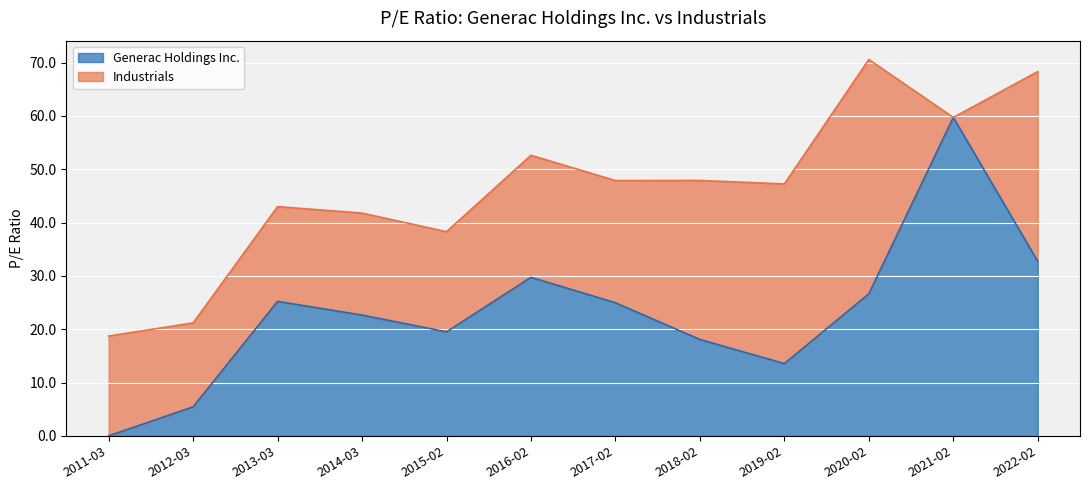

Which category has the lowest value in the Generac Holdings Inc. series?

2011-03